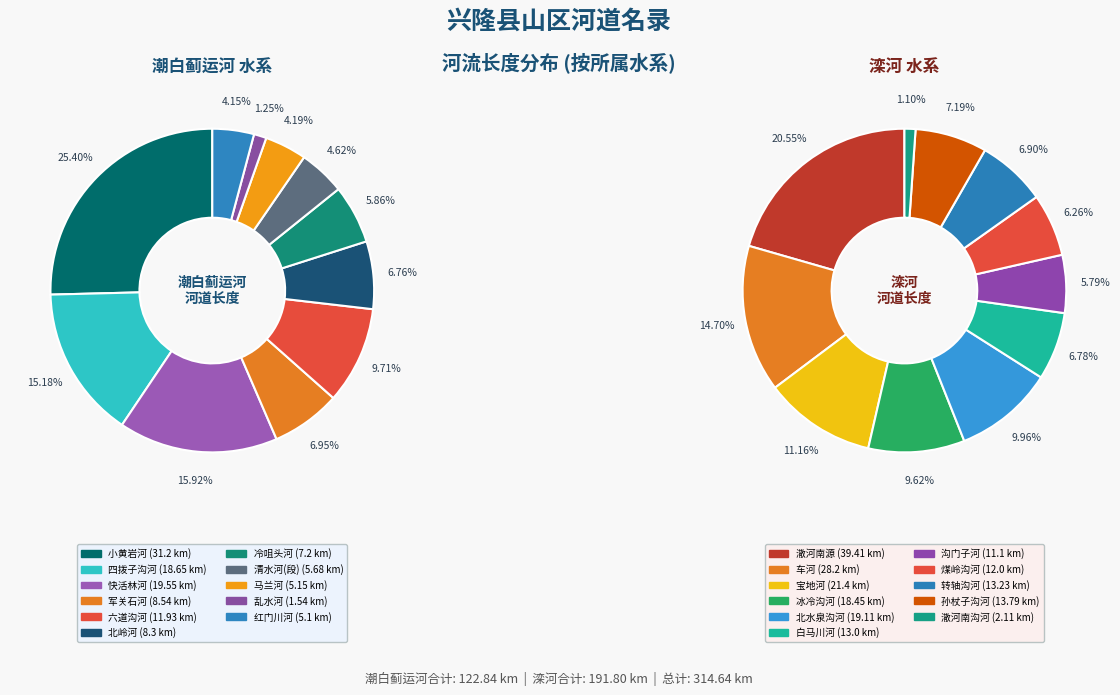

To the nearest percent, what is the difference between the 5 and 4 slice percentages?

8%